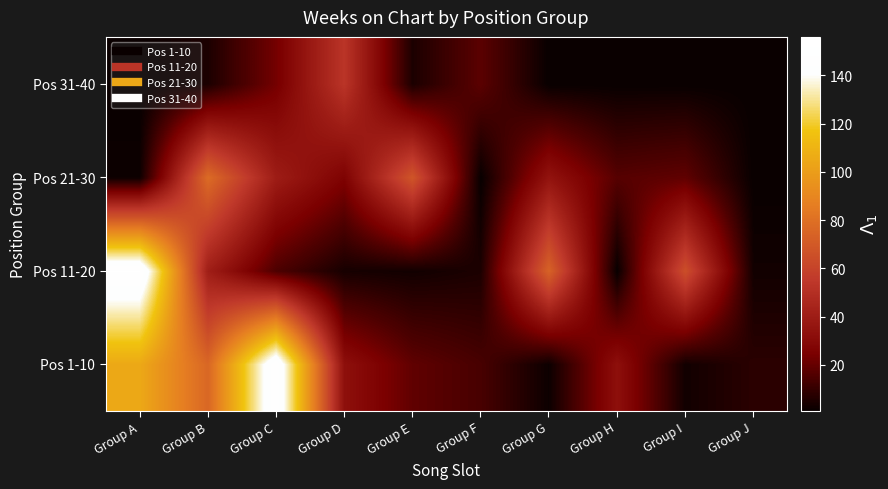

Which category has the lowest value across all series?

Group H